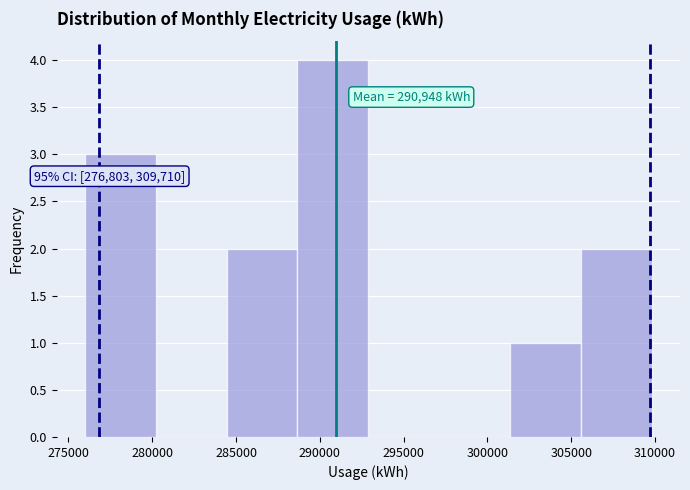

Over which range of the x-axis is the bar tallest?

288500 to 293000